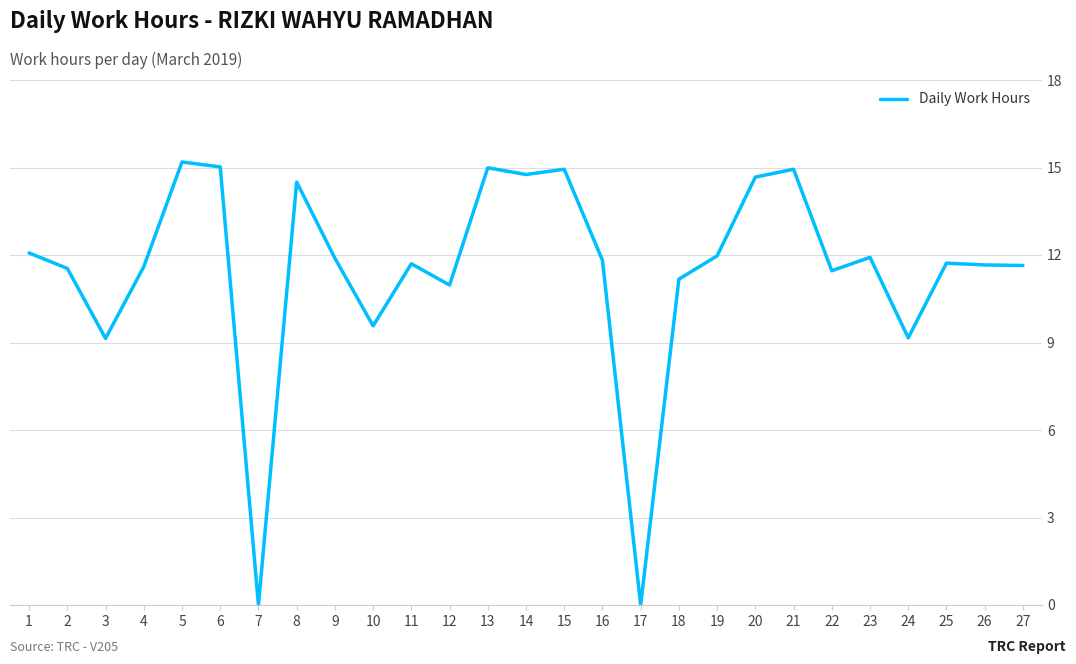

Between 21 and 22, which is larger?

21